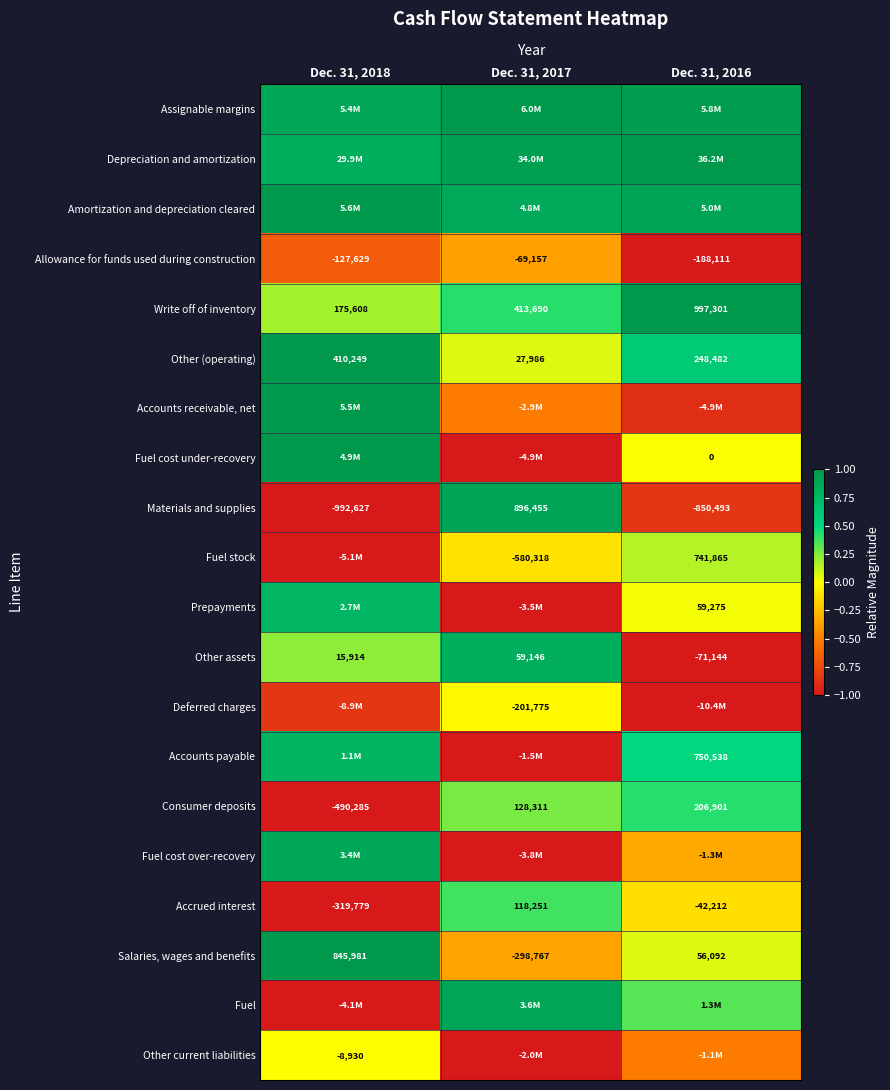

The Deferred charges series shows -1.0 at Dec. 31, 2016. True or false?

True